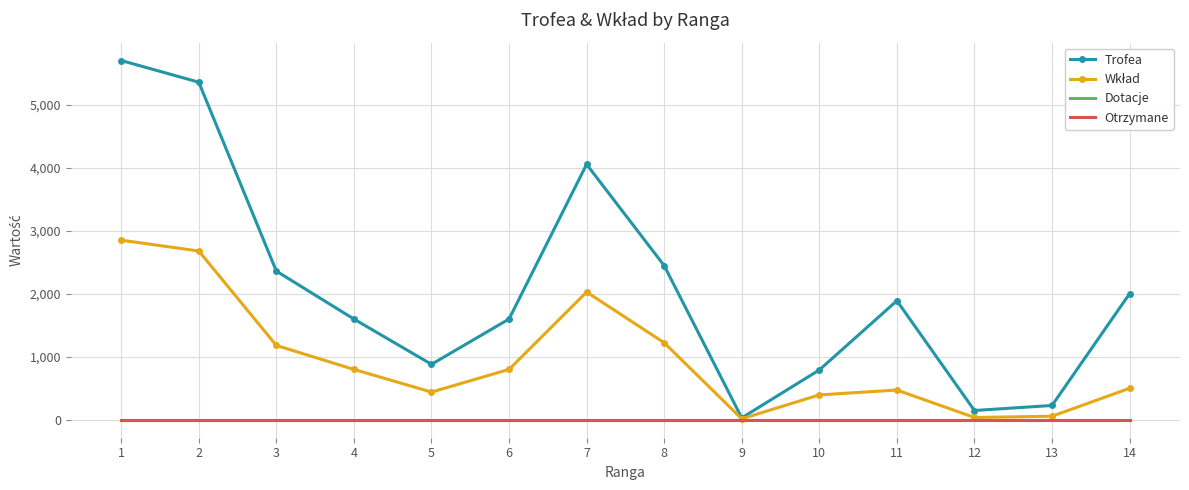

Reading left to right, transcribe all the data shown in this chart.

Trofea: 1=5707	2=5363	3=2362	4=1600	5=881	6=1600	7=4058	8=2449	9=30	10=791	11=1891	12=147	13=227	14=2003
Wkład: 1=2853	2=2681	3=1181	4=800	5=440	6=800	7=2029	8=1224	9=15	10=395	11=472	12=36	13=56	14=500
Dotacje: 1=0	2=0	3=0	4=0	5=0	6=0	7=0	8=0	9=0	10=0	11=0	12=0	13=0	14=0
Otrzymane: 1=0	2=0	3=0	4=0	5=0	6=0	7=0	8=0	9=0	10=0	11=0	12=0	13=0	14=0